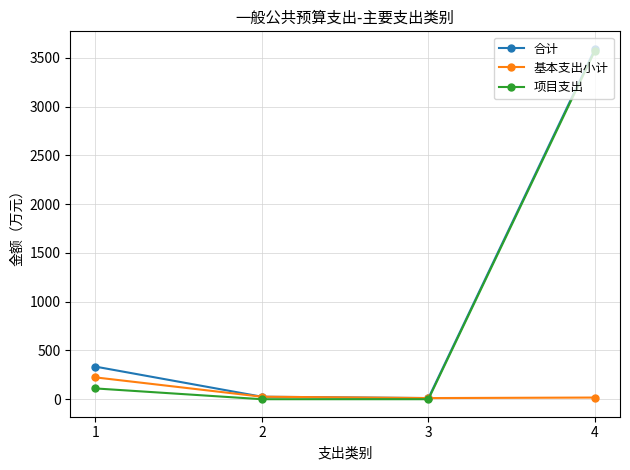

Which series ends up on top after the final intersection of 基本支出小计 and 项目支出?

项目支出